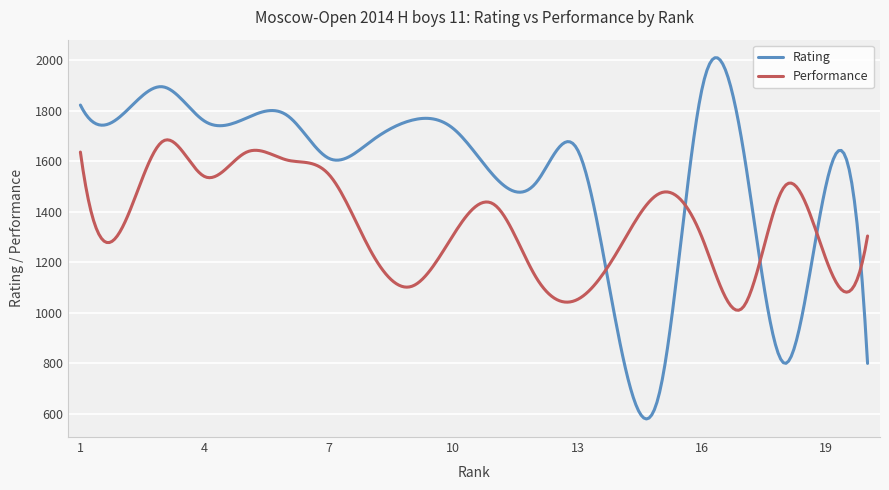

What is the greatest value displayed?

2009.3